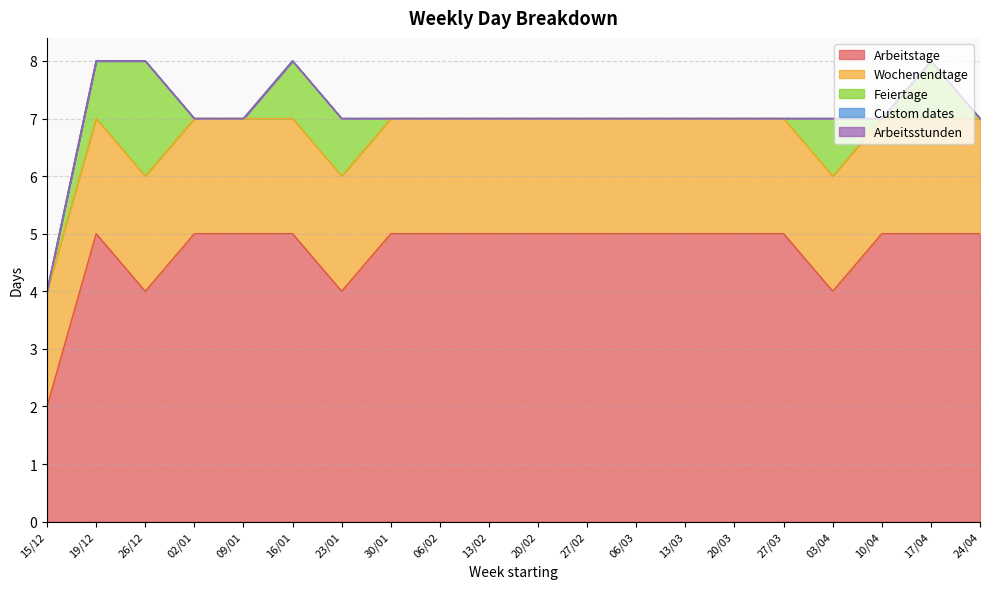

What is the label of the 10th point from the left?

13/02